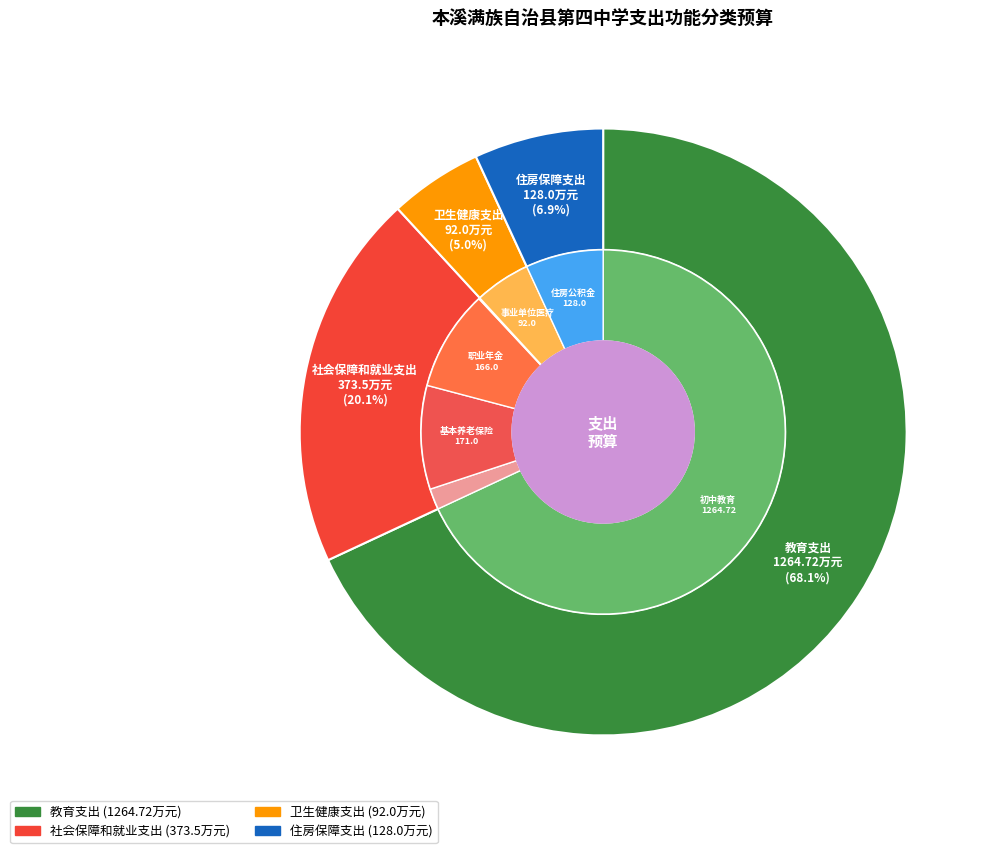

The 教育支出 slice represents 82% of the pie. True or false?

False